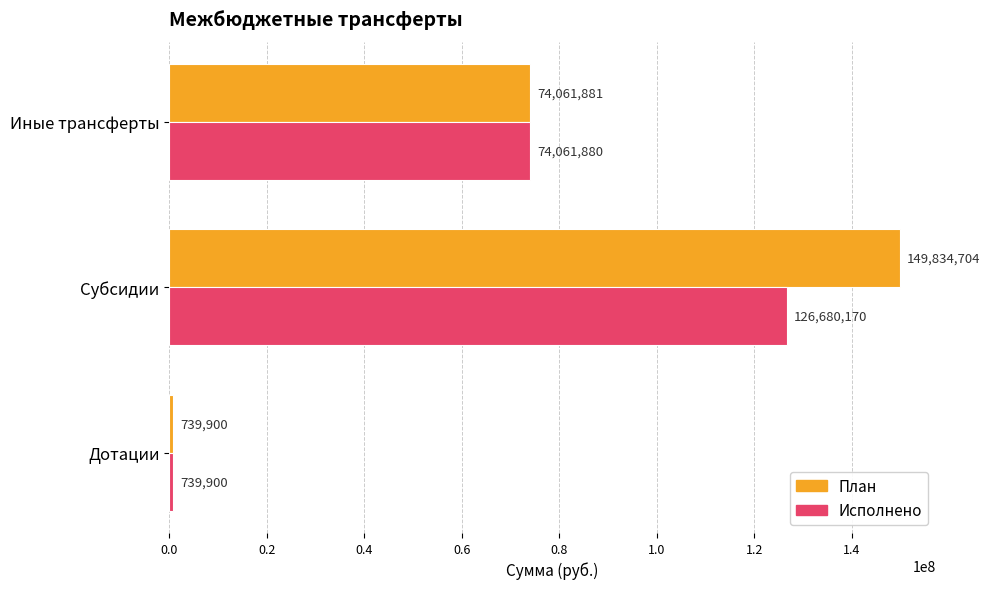

What is the smallest value displayed?

739900.0